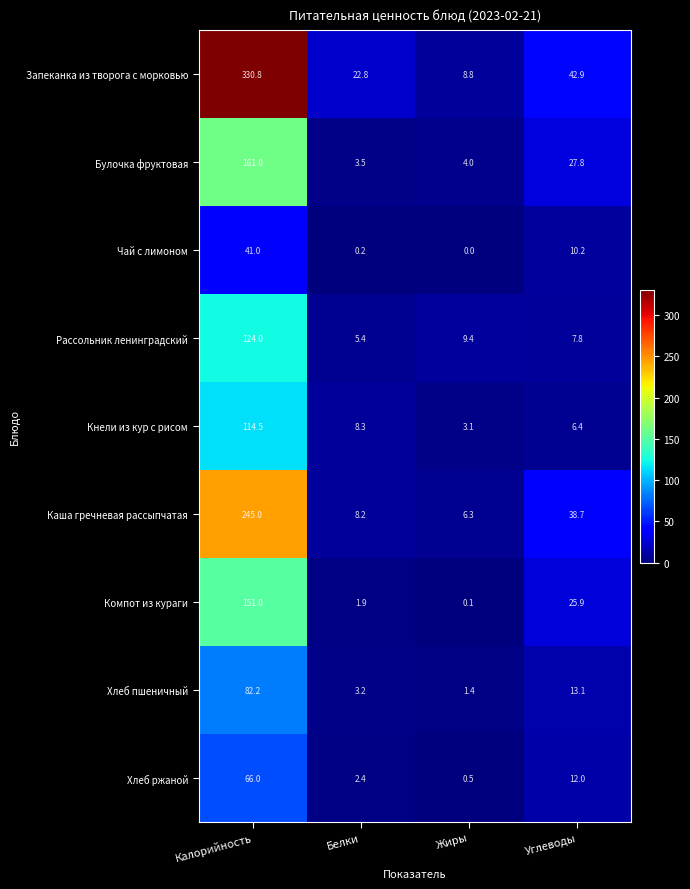

What is the maximum value shown in the chart?

330.8